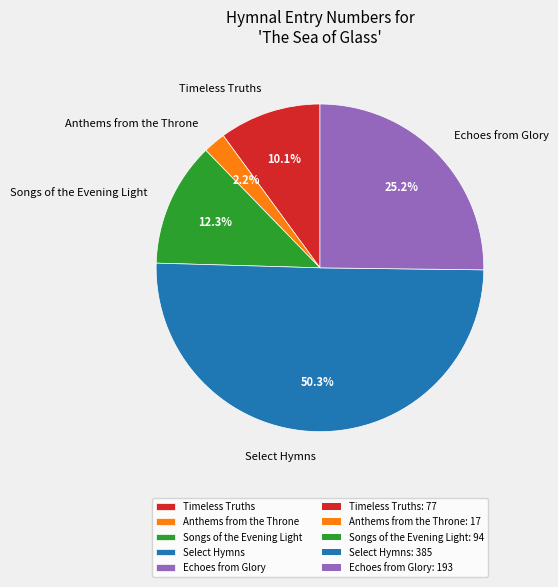

To the nearest percent, what is the combined percentage of Select Hymns and Timeless Truths?

60%